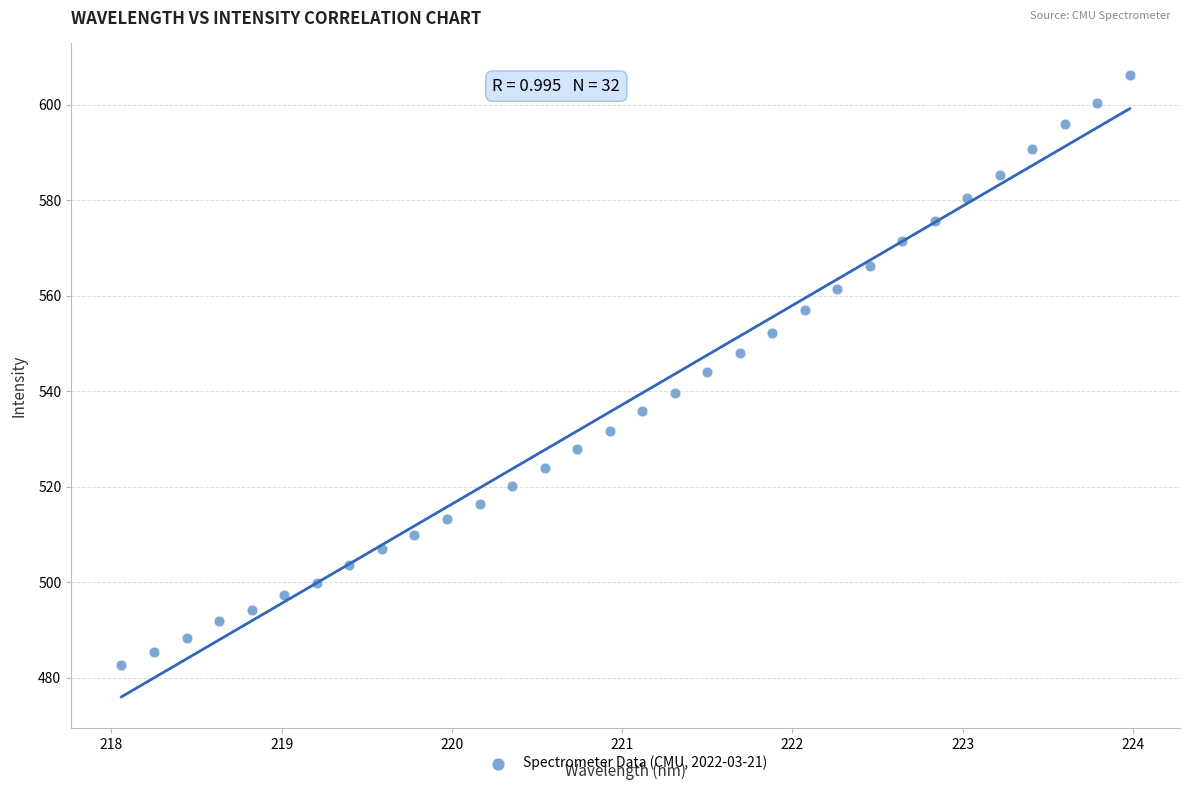

What is the range of X values (max minus min)?

5.9